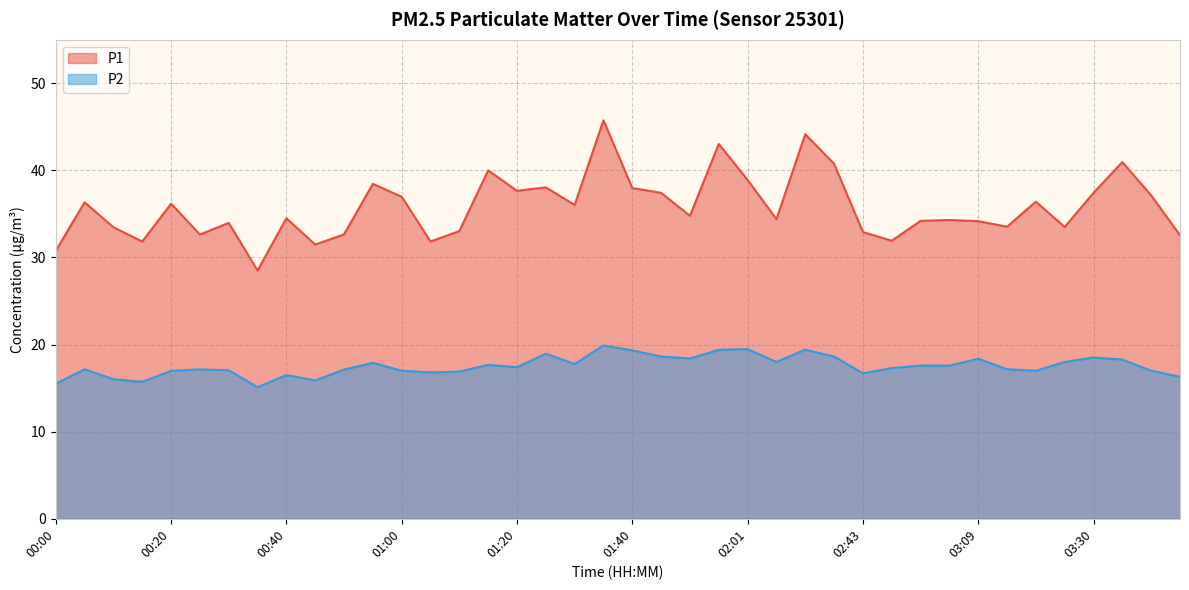

Reading right to left, transcribe all the data shown in this chart.

P1: 32.5	37.1	41.0	37.4	33.5	36.4	33.5	34.2	34.3	34.2	31.9	32.9	40.8	44.1	34.4	38.9	43.0	34.8	37.4	38.0	45.8	36.0	38.0	37.6	40.0	33.0	31.8	37.0	38.5	32.6	31.5	34.5	28.5	34.0	32.6	36.2	31.8	33.5	36.3	30.8
P2: 16.3	17.0	18.3	18.5	18.0	17.0	17.2	18.4	17.6	17.6	17.3	16.7	18.6	19.4	18.0	19.5	19.4	18.4	18.6	19.3	19.9	17.8	18.9	17.4	17.7	16.9	16.8	17.0	17.9	17.1	15.9	16.5	15.1	17.1	17.1	17.0	15.7	16.0	17.2	15.5